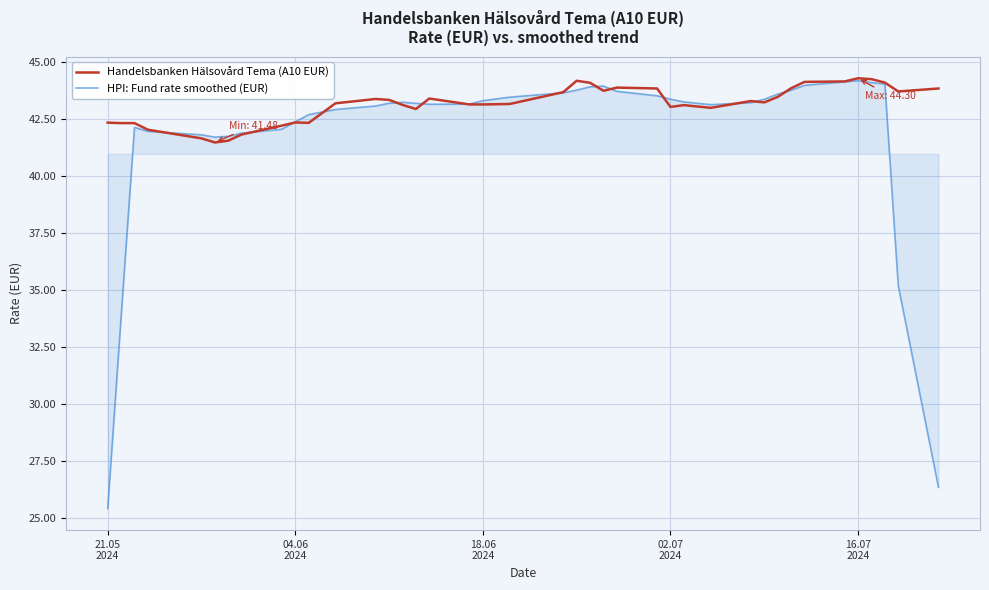

Which series has the widest spread of values?

HPI: Fund rate smoothed (EUR)